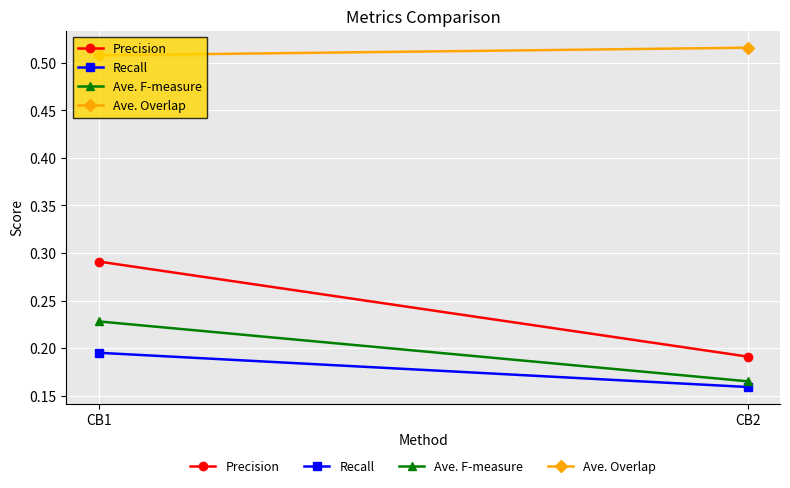

Reading left to right, list all the values displayed in this chart.

Precision: CB1=0.3	CB2=0.2
Recall: CB1=0.2	CB2=0.2
Ave. F-measure: CB1=0.2	CB2=0.2
Ave. Overlap: CB1=0.5	CB2=0.5